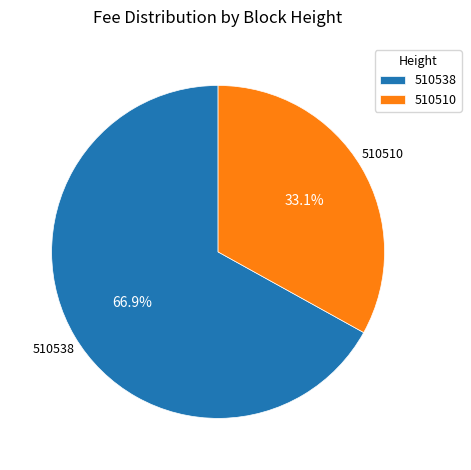

What percentage is NOT represented by 510510?

66.9%